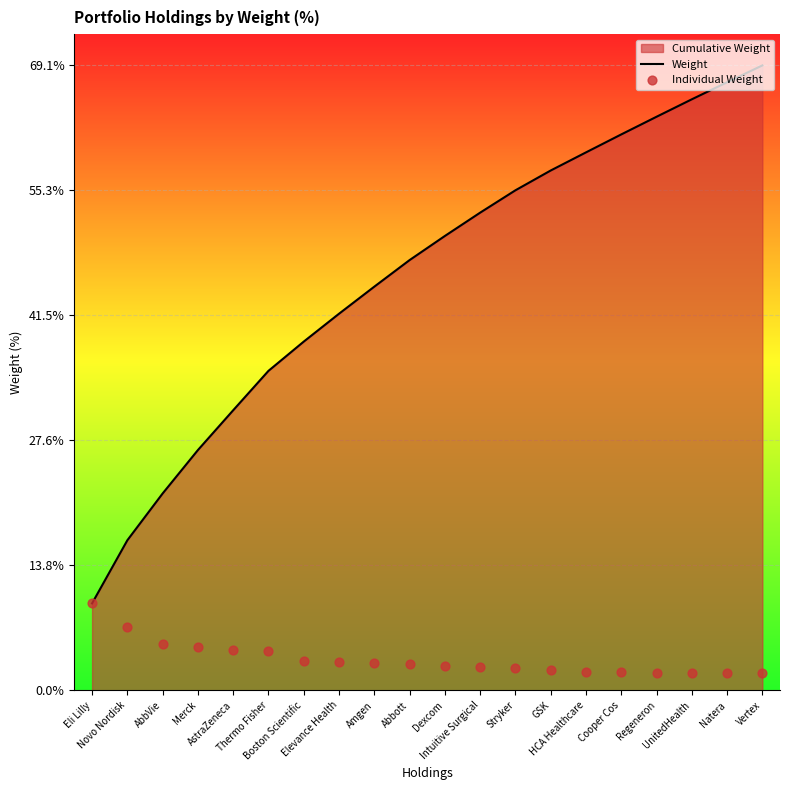

Which series has the largest Y range (max minus min)?

Weight